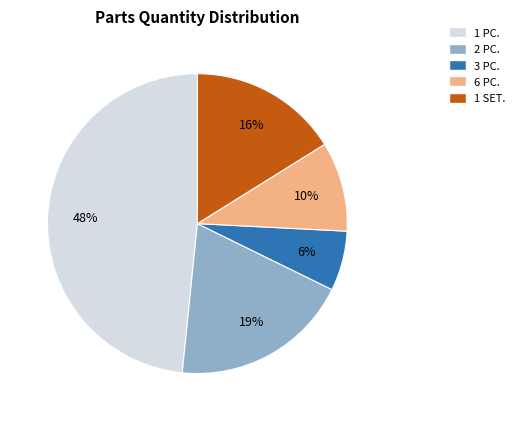

Is it true that 2 PC. is 19% of the pie?

True